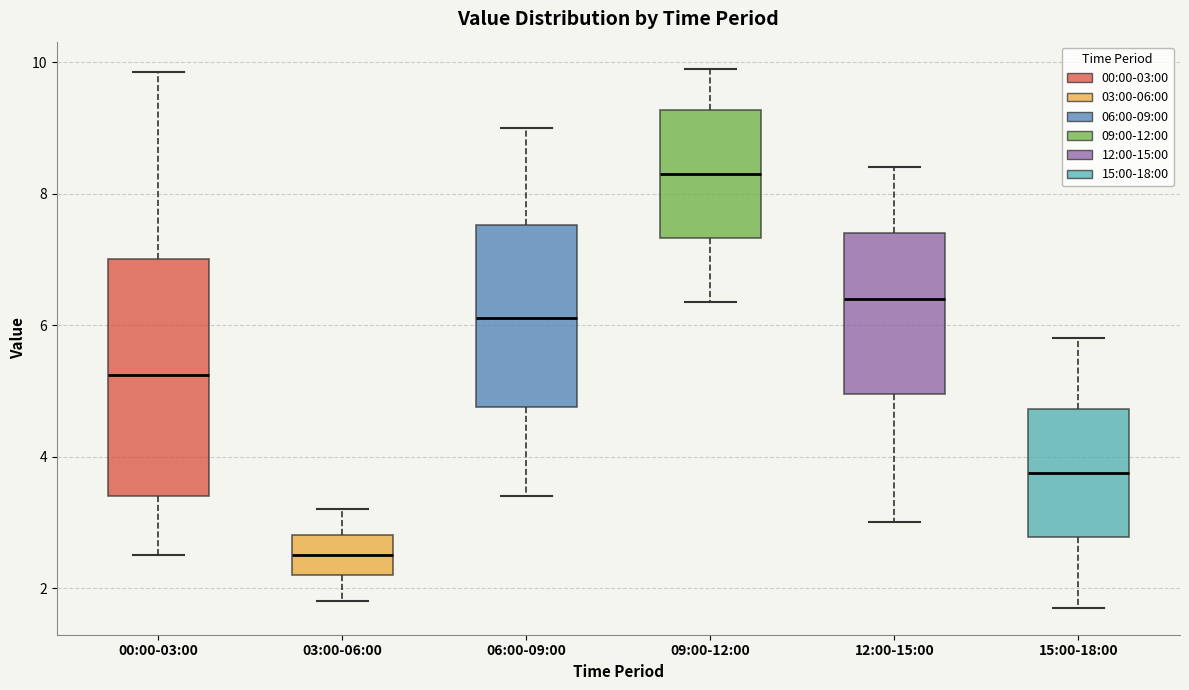

Where is the upper edge of the box for 03:00-06:00 on the y-axis? The values are not printed on the chart, so give them approximately, as read against the axis.

2.8